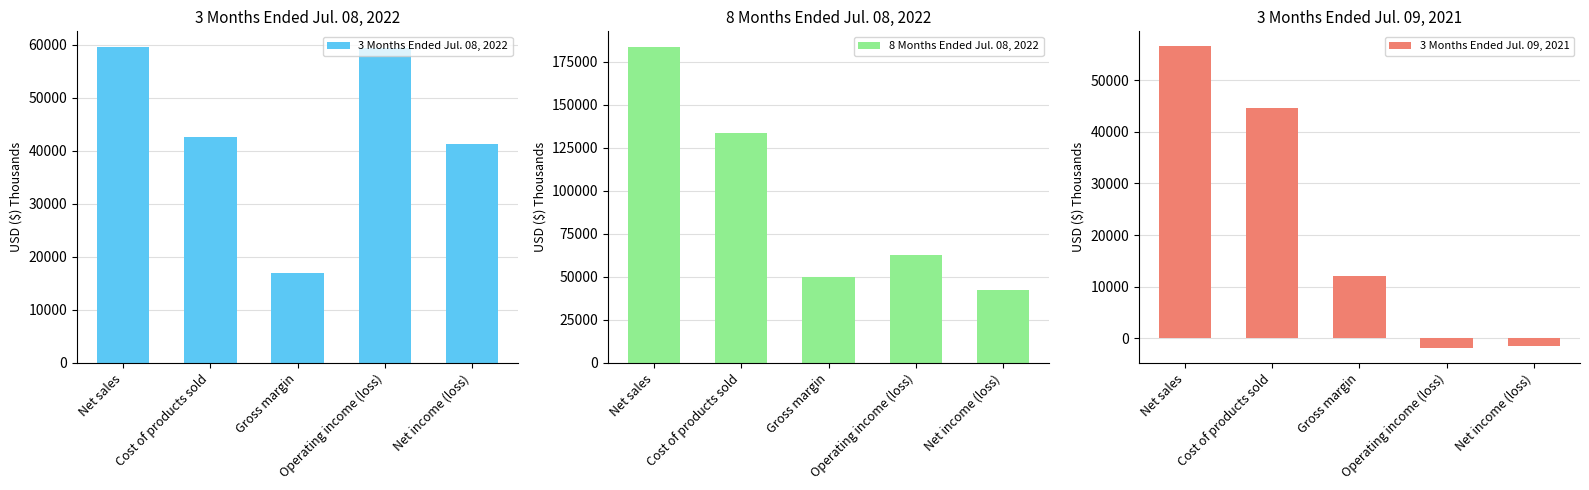

What is the difference between the maximum and minimum values in the 3 Months Ended Jul. 08, 2022 series?

42498